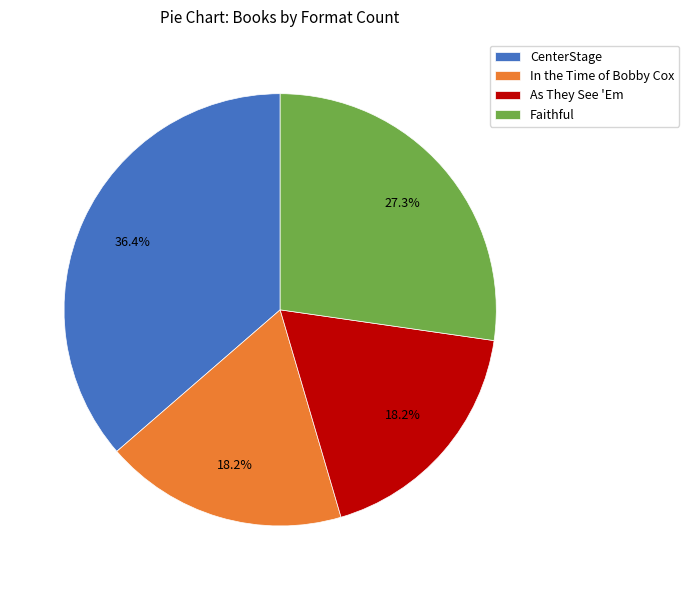

What is the largest slice in the pie chart?

CenterStage